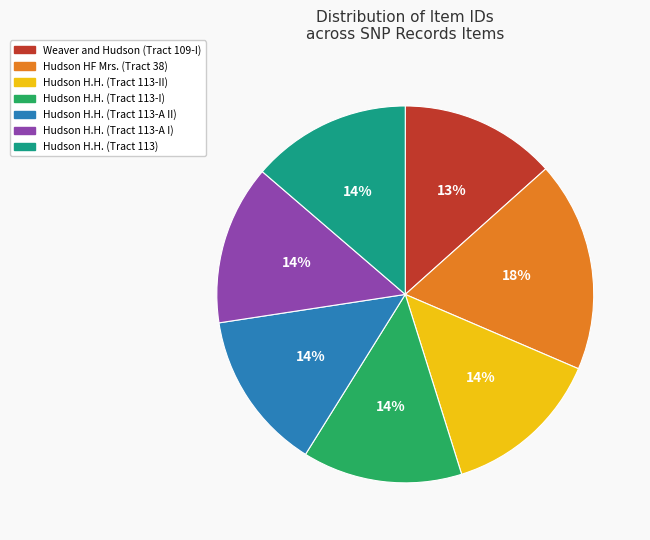

How many slices are in this pie chart?

7